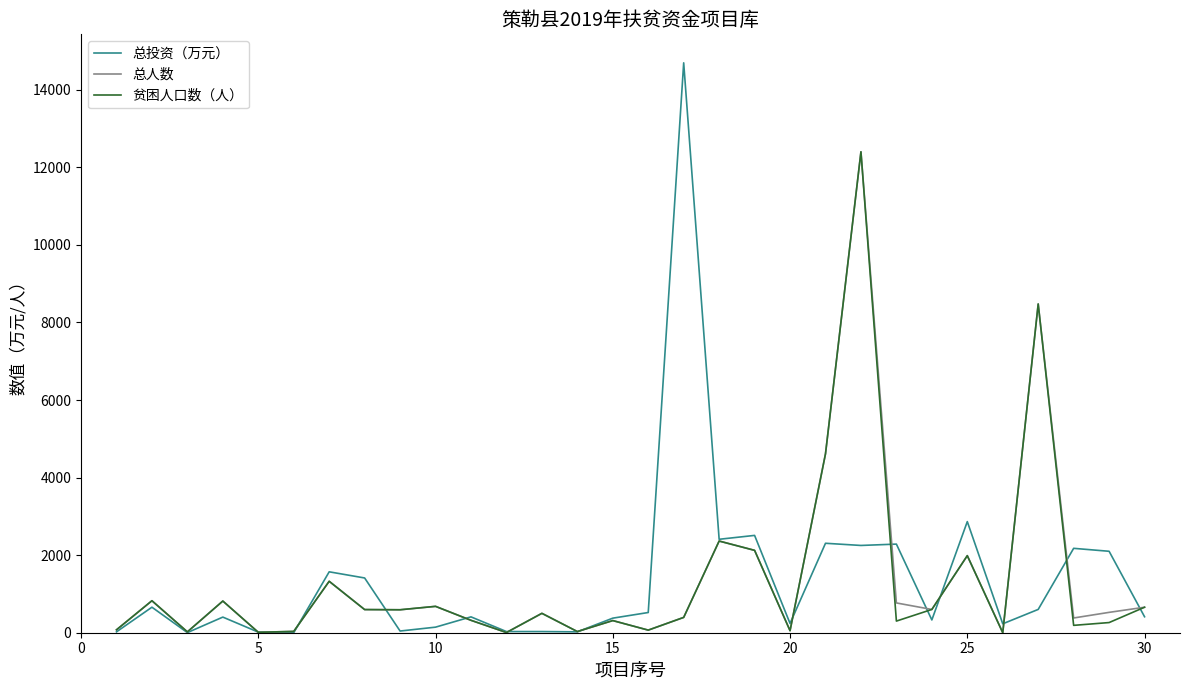

What is the greatest value displayed?

14695.0